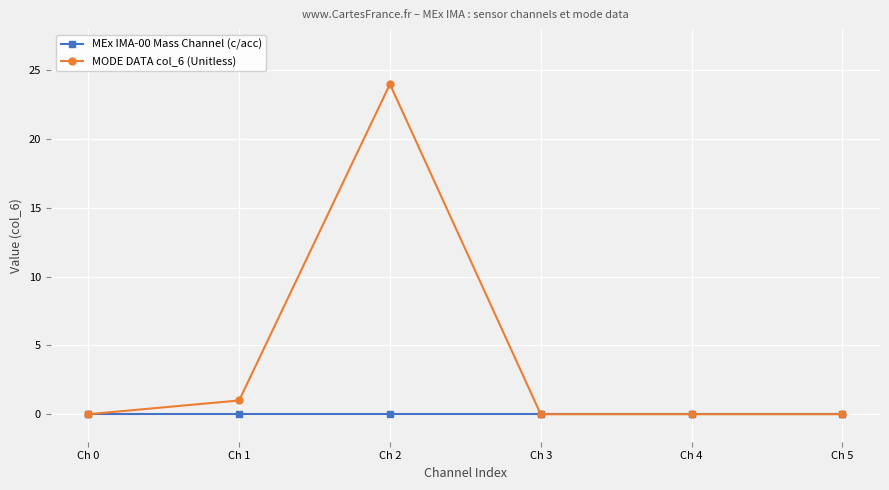

What is the difference between the maximum and minimum values in the MODE DATA col_6 (Unitless) series?

24